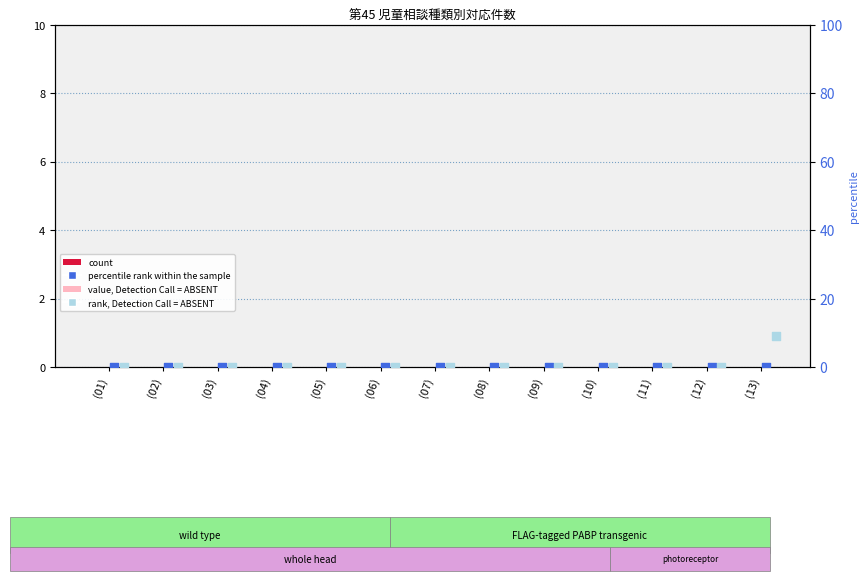

Is the value of col_25 (rank, ABSENT) at (13) greater than the value of col_28 (value, ABSENT) at (10)?

Yes